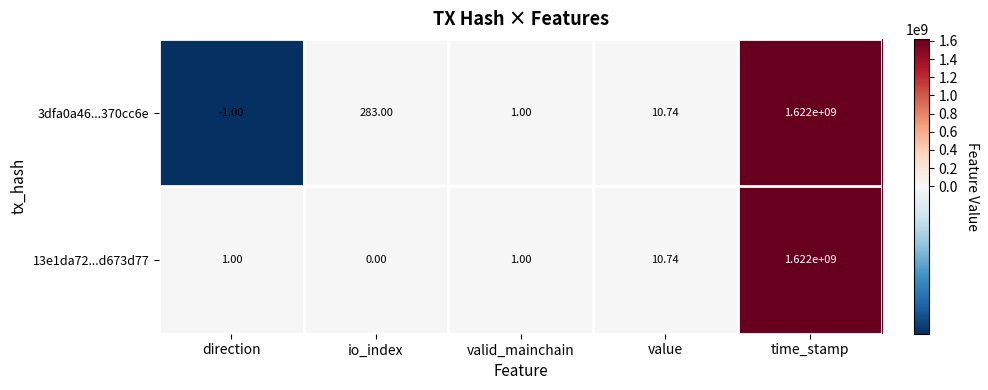

At which category is the sum across all series the highest?

time_stamp